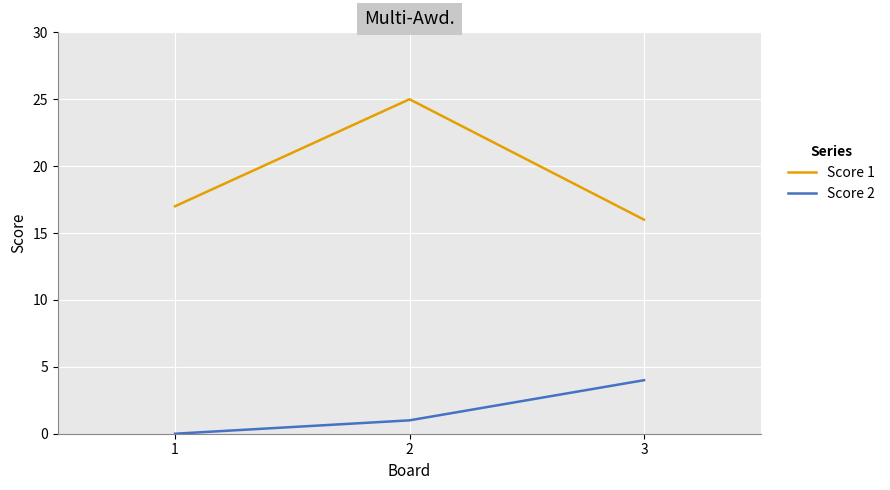

At 3, list the series in order from smallest to largest.

Score 2, Score 1